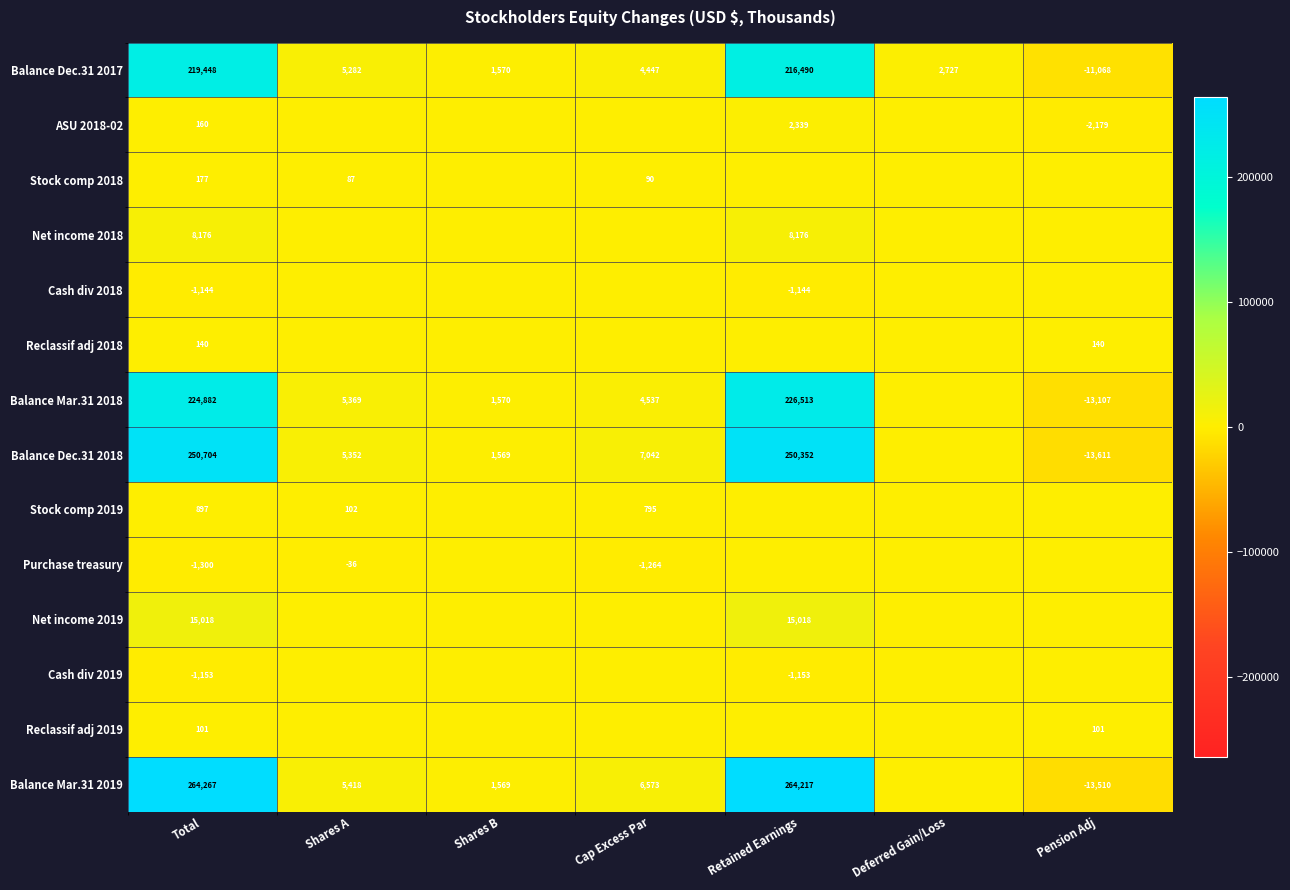

The Balance Dec.31 2018 series shows -7798 at Pension Adj. True or false?

False